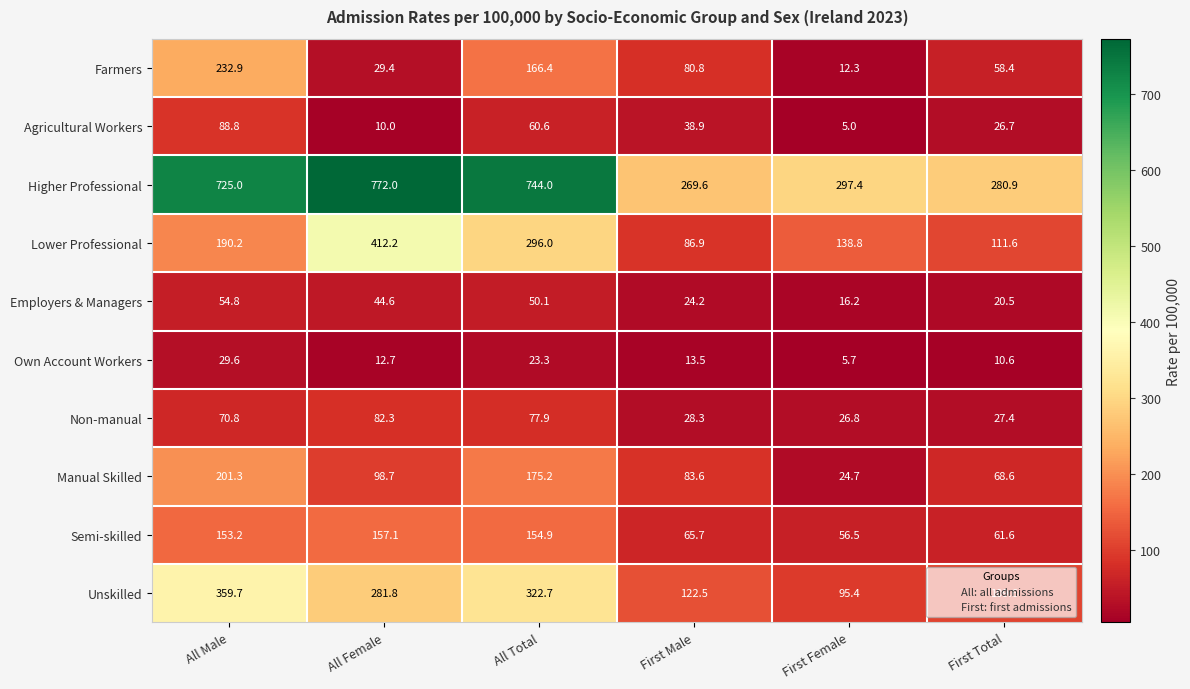

At All Female, list the series in order from smallest to largest.

Agricultural Workers, Own Account Workers, Farmers, Employers & Managers, Non-manual, Manual Skilled, Semi-skilled, Unskilled, Lower Professional, Higher Professional